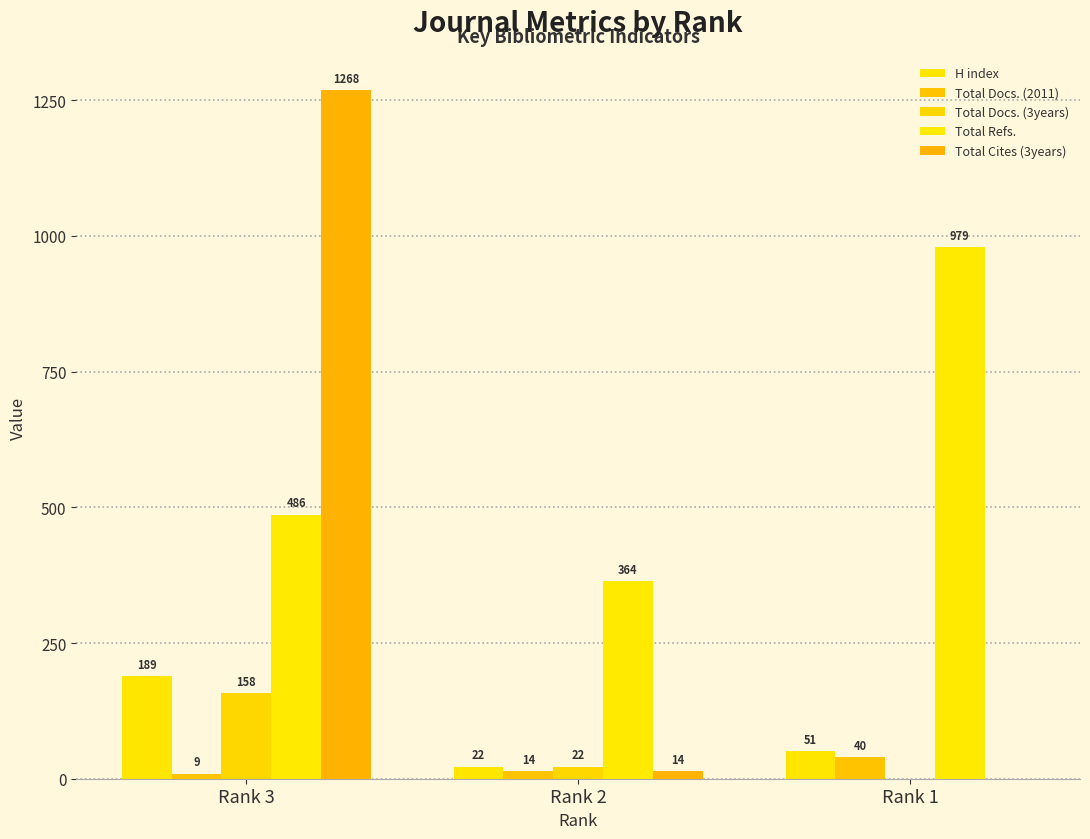

How many positive values does the Total Docs. (3years) series have?

2